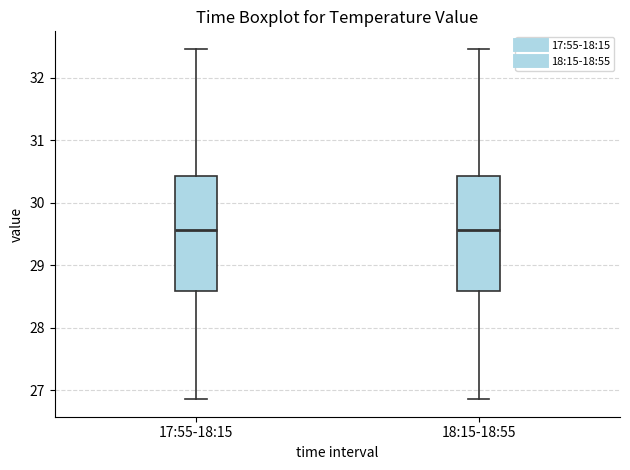

Where does the median line of the box for 17:55-18:15 sit on the y-axis? The values are not printed on the chart, so give them approximately, as read against the axis.

29.6